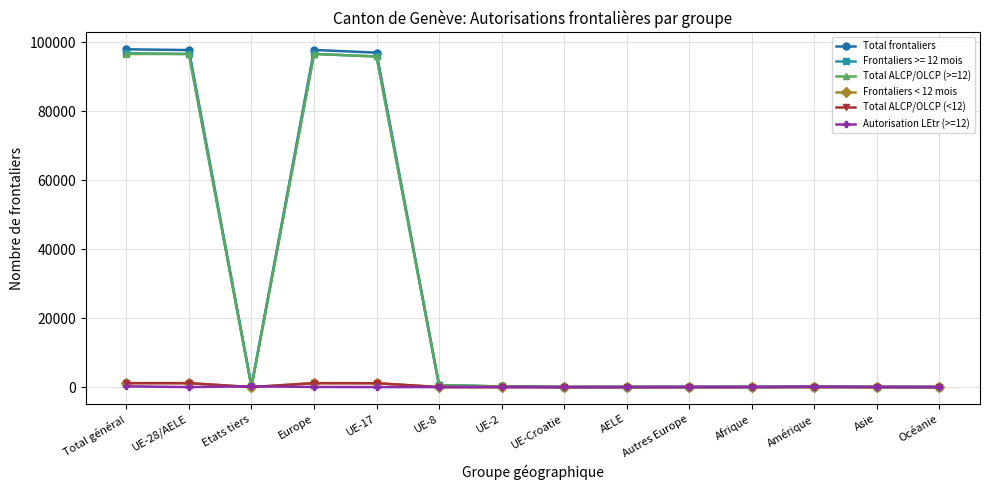

At which category is the sum across all series the highest?

Total général